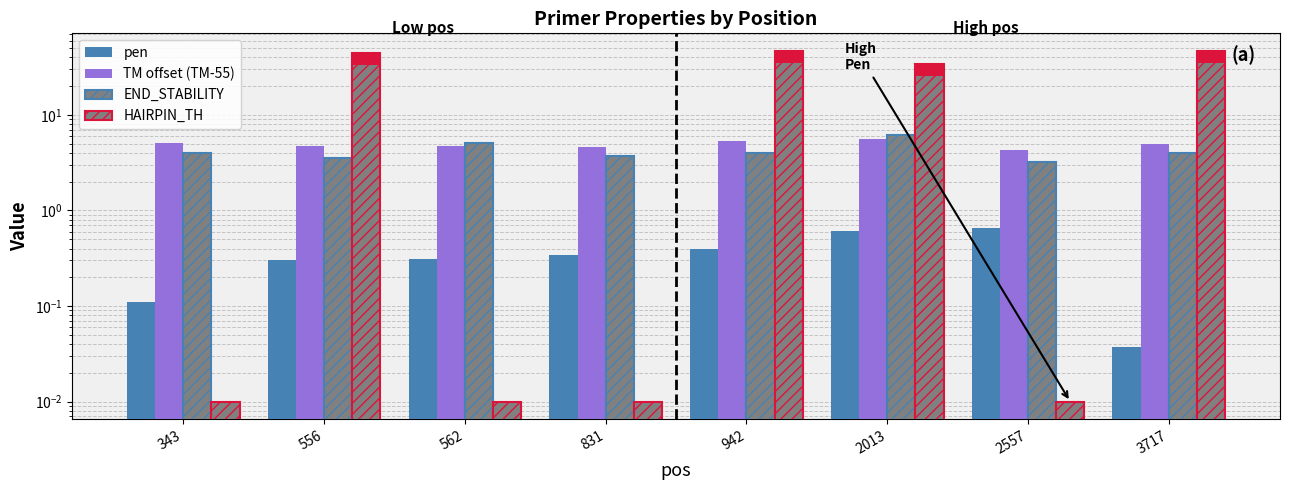

Count the number of data series in this chart.

4